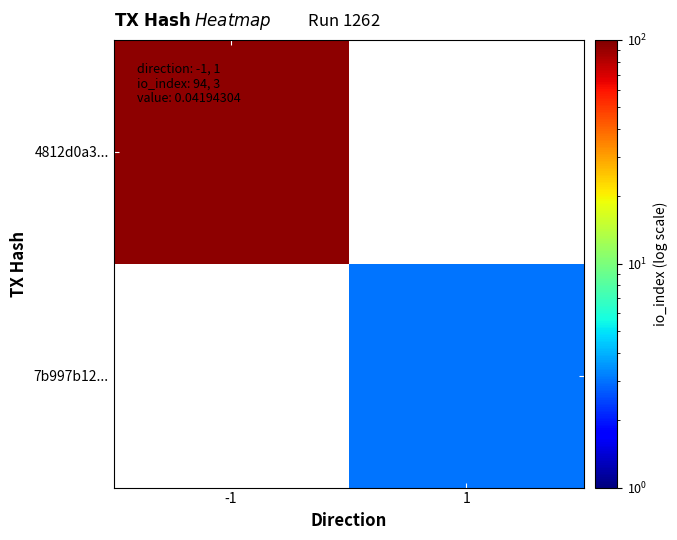

Rank the series at -1 from lowest to highest value.

4812d0a3..., 7b997b12...